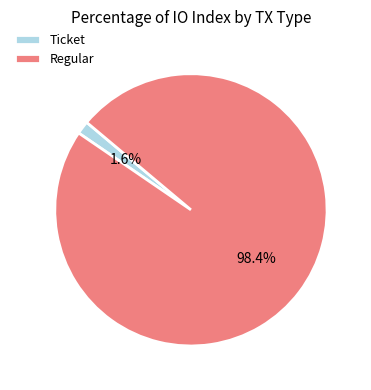

Is there any slice that represents more than half of the pie?

Yes